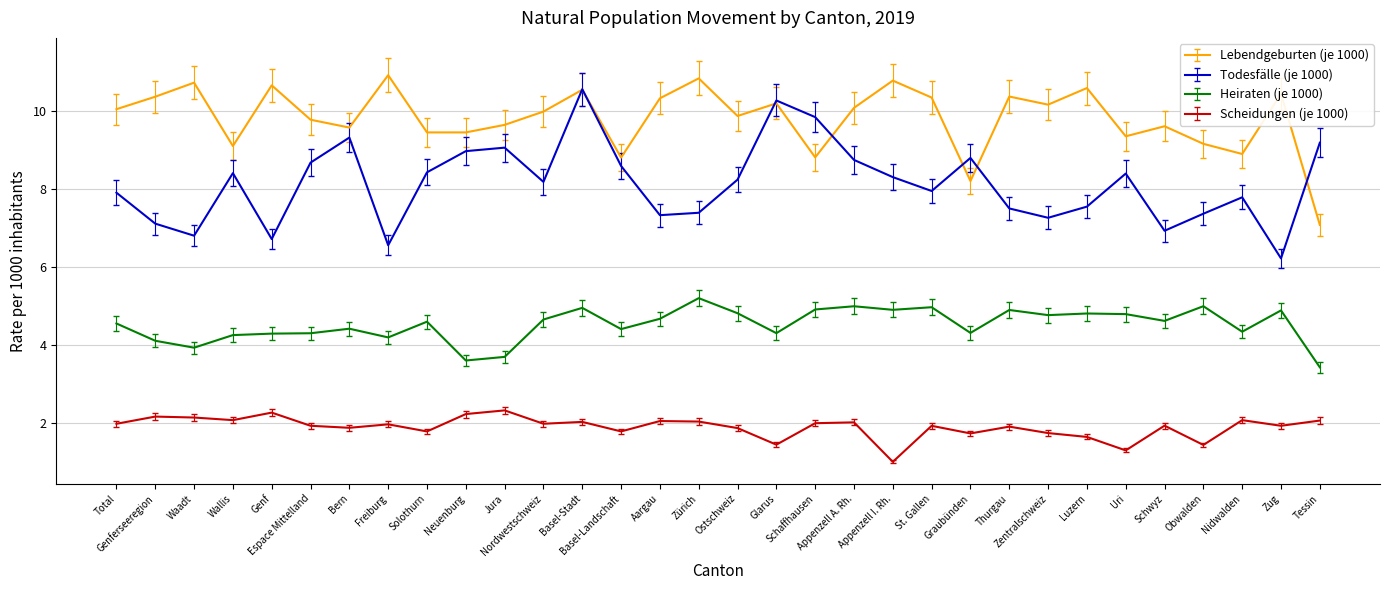

Rank the series by their maximum value, from highest to lowest.

Lebendgeburten (je 1000), Todesfälle (je 1000), Heiraten (je 1000), Scheidungen (je 1000)